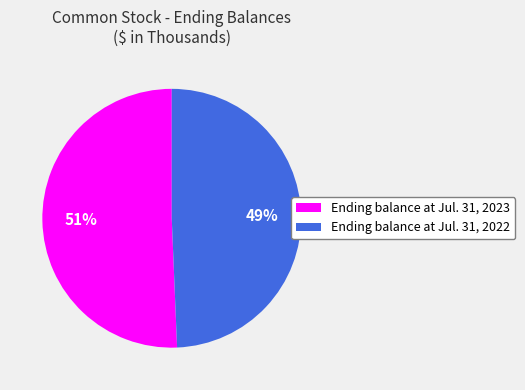

Which category accounts for the majority?

Ending balance at Jul. 31, 2023